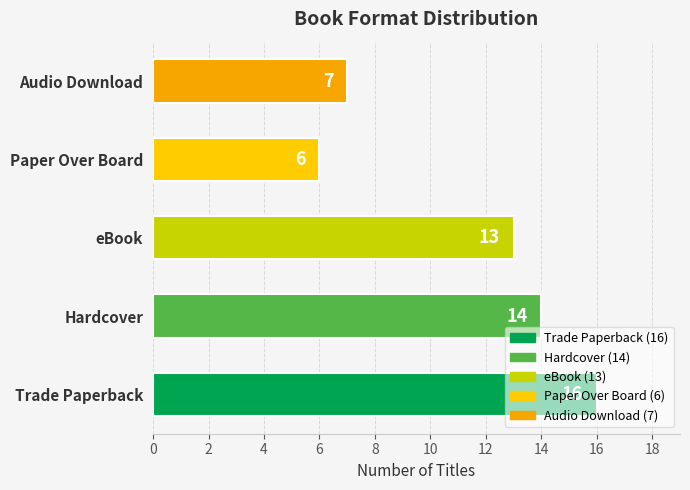

Rank the categories by value from highest to lowest.

Trade Paperback, Hardcover, eBook, Audio Download, Paper Over Board